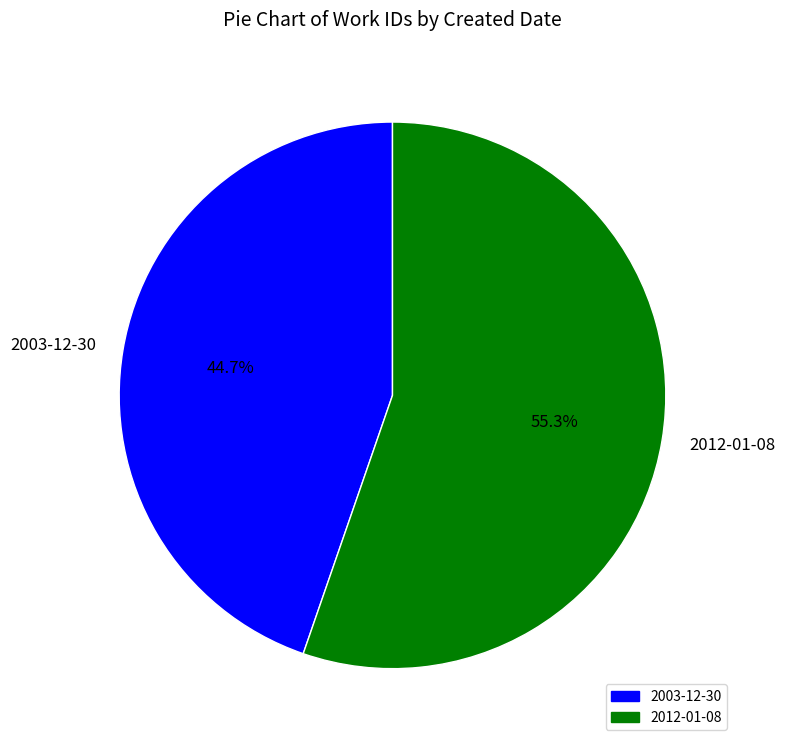

Is it true that 2012-01-08 is 44% of the pie?

False